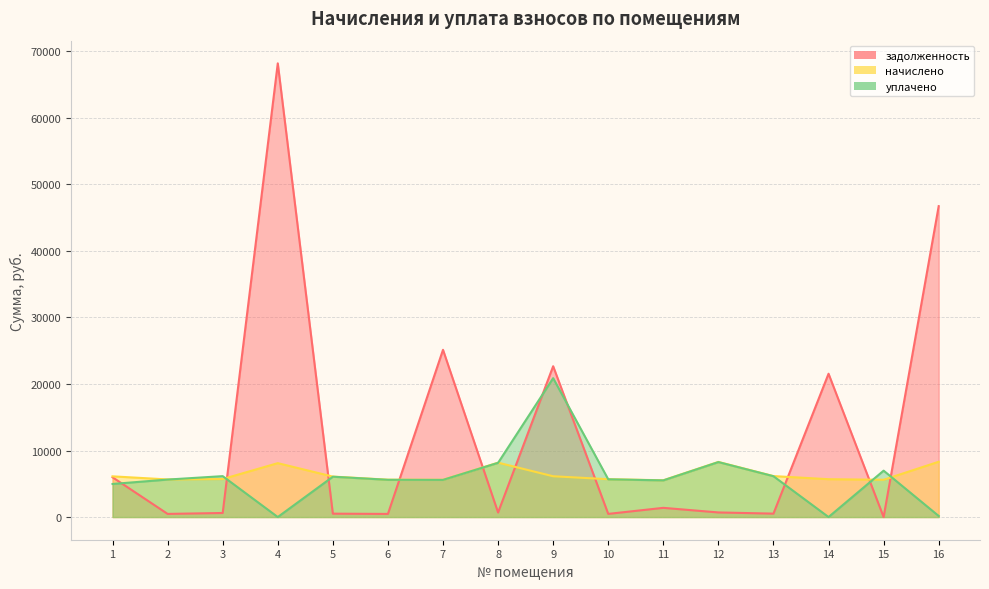

How many interior local peaks does the уплачено series have?

5